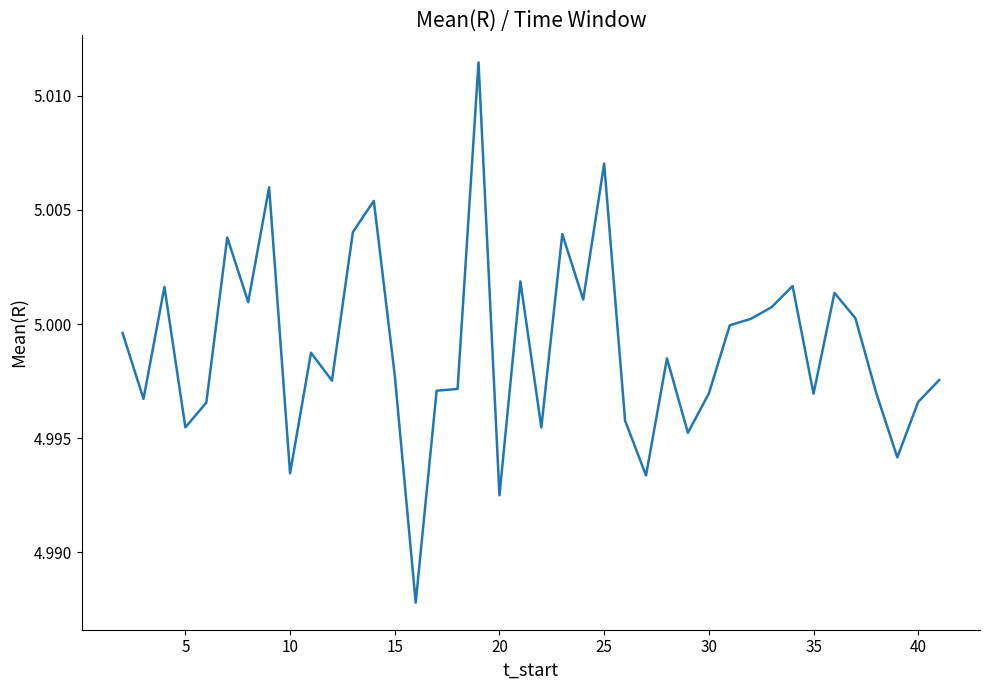

Does the chart display data point markers on the line(s)?

No